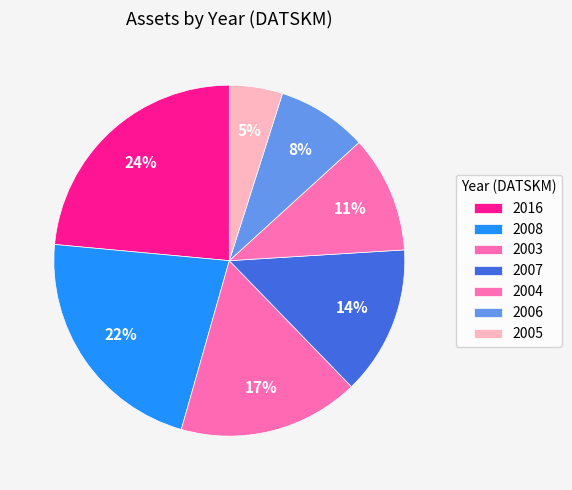

Is it true that 2004 is 1% of the pie?

False